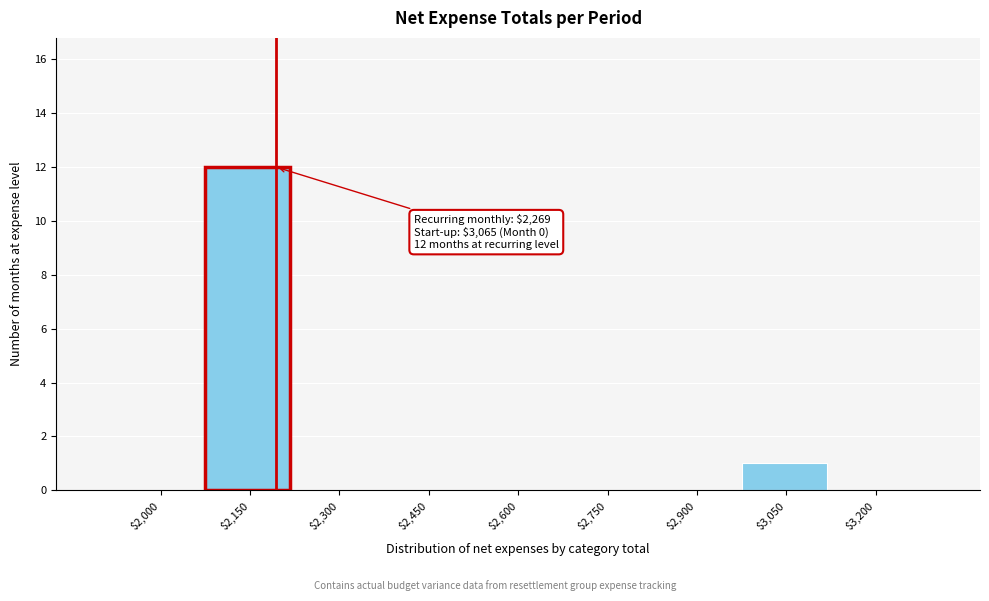

At which category does the chart reach its peak across all series?

$2,150